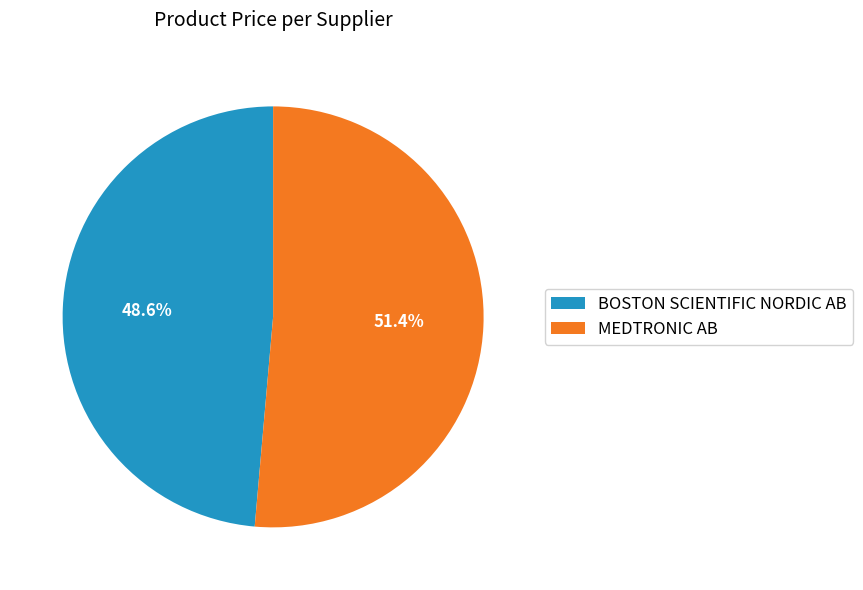

How many slices are in this pie chart?

2